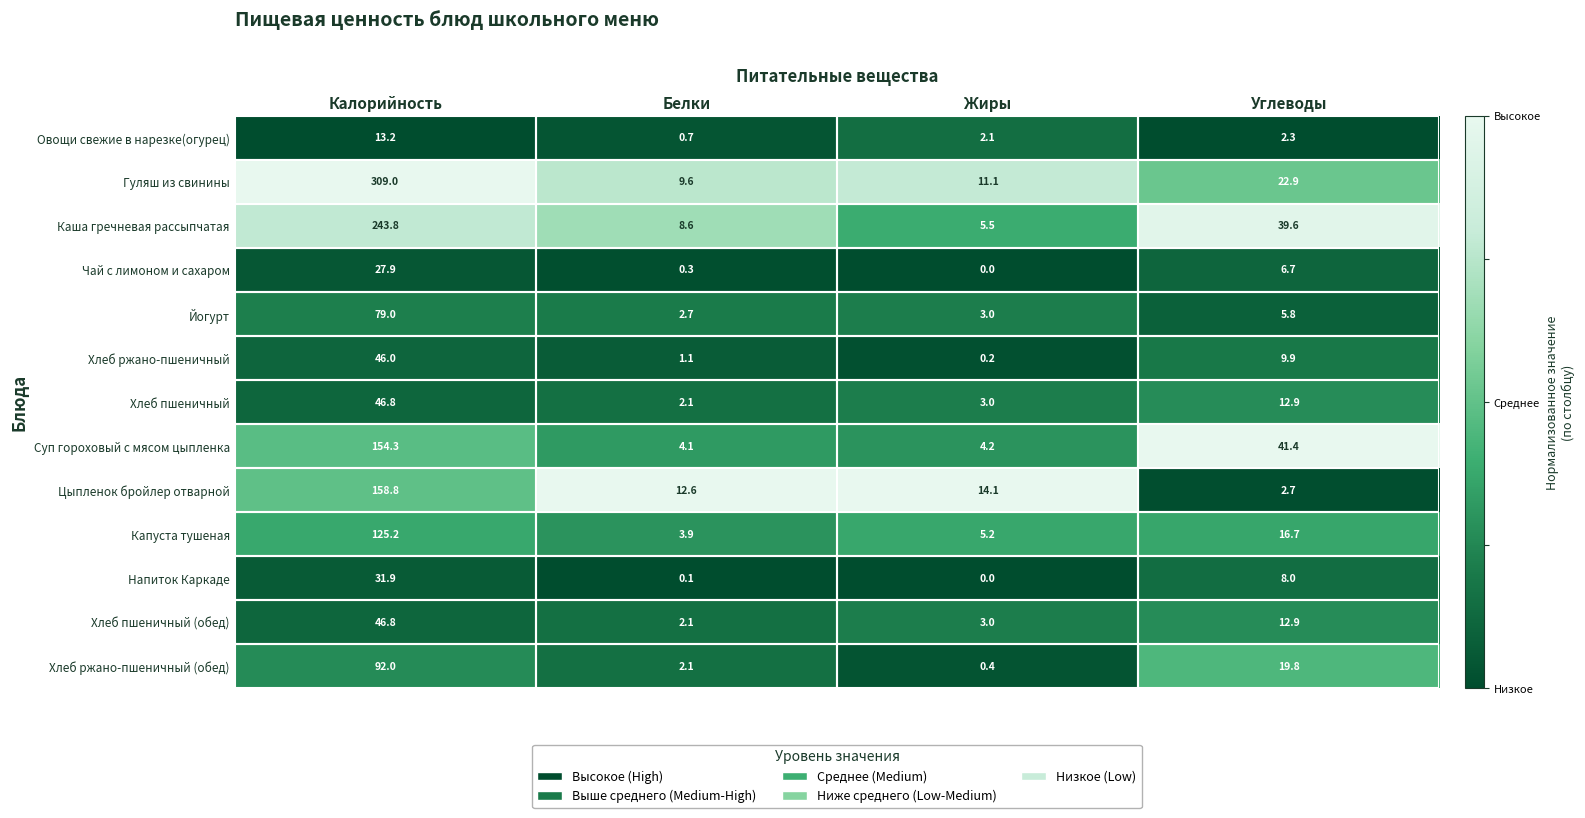

Rank the categories by Хлеб ржано-пшеничный value from lowest to highest.

Жиры, Белки, Углеводы, Калорийность